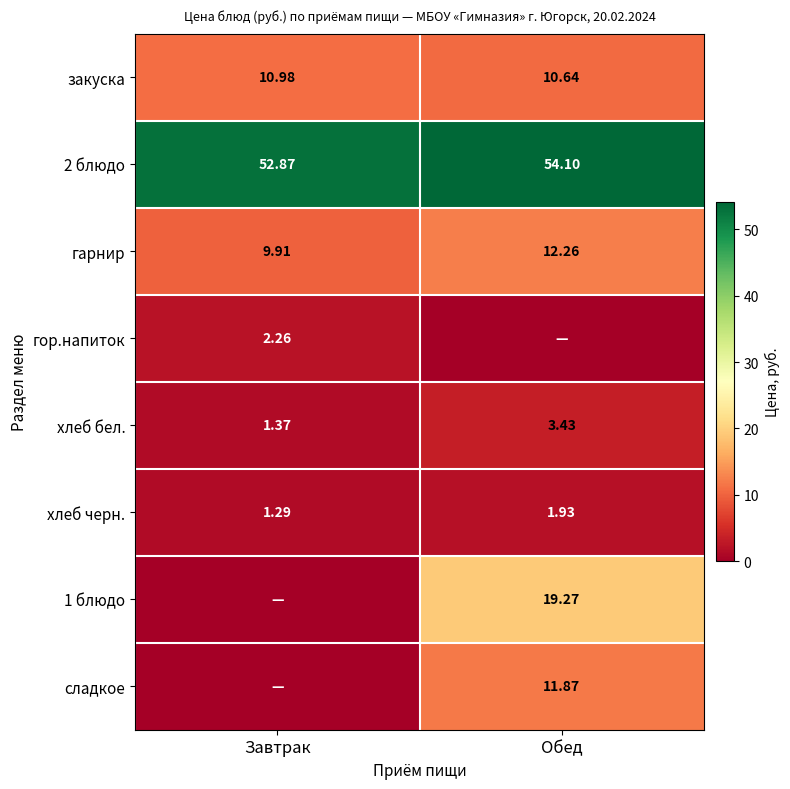

Is it true that закуска equals 19.0 at Обед?

False